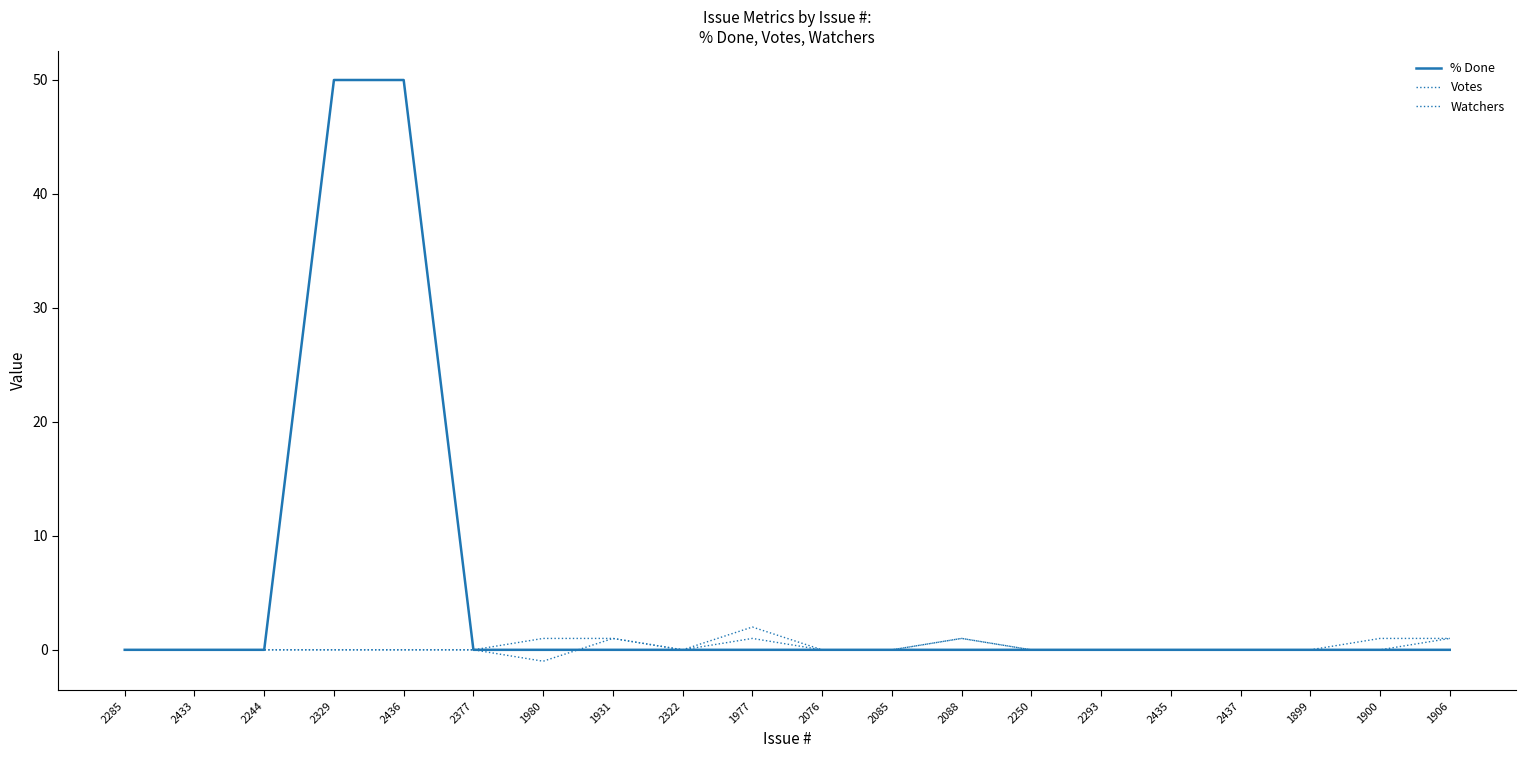

Is this an area chart (filled region under the line)?

No